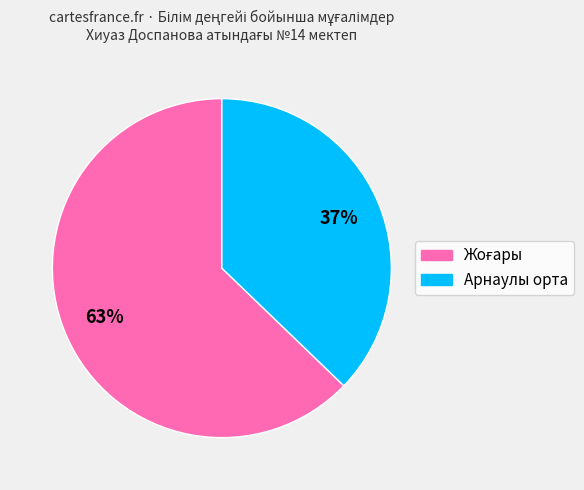

Is there any slice that represents more than half of the pie?

Yes